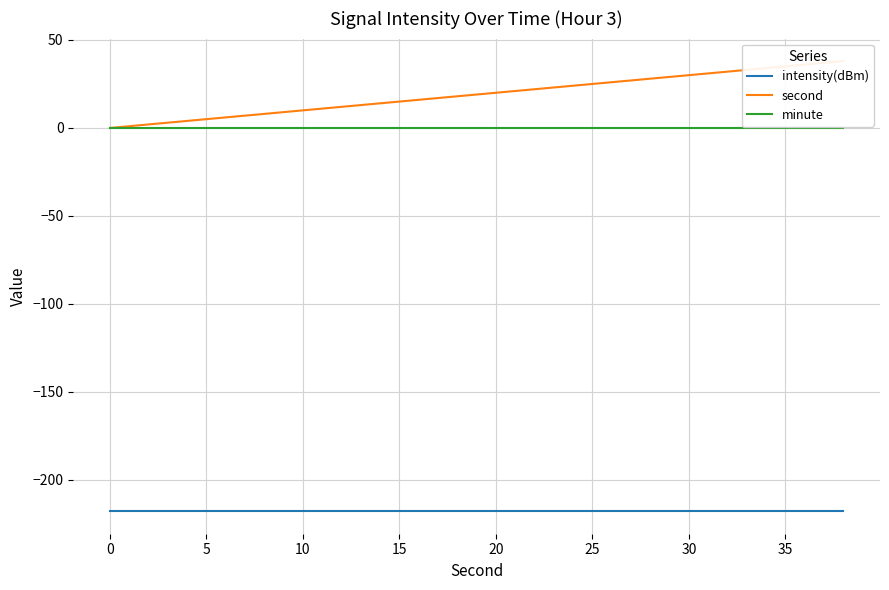

Does the chart display data point markers on the line(s)?

No